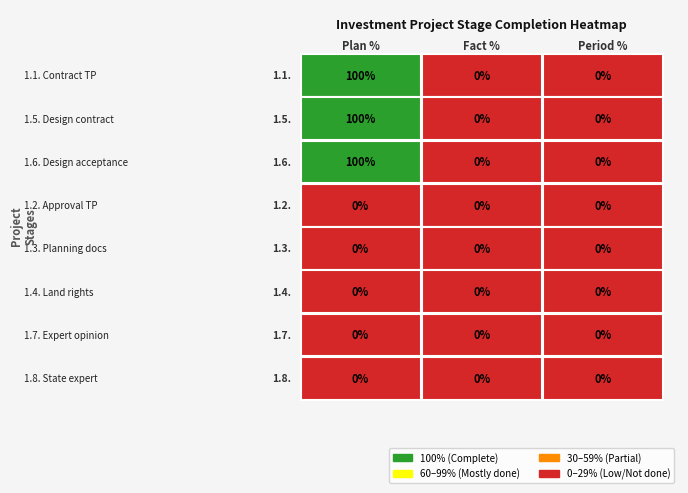

How many 1.6. values are between 0 and 100?

3